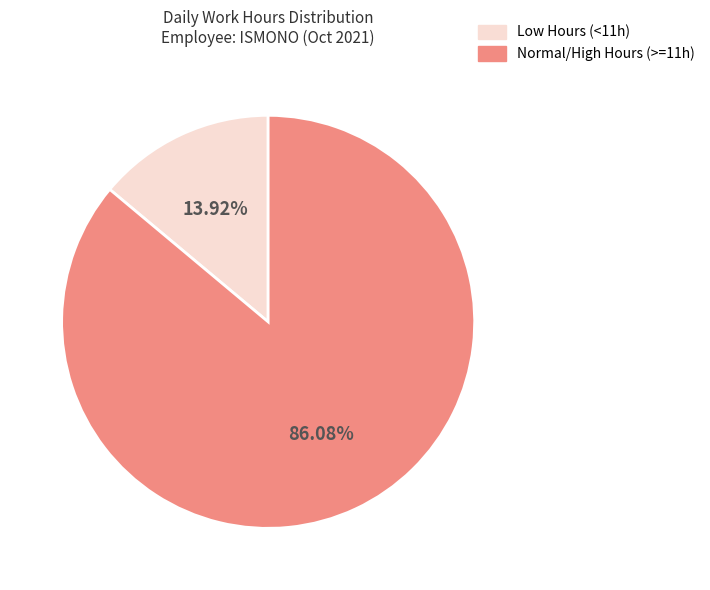

How many segments does this pie chart have?

2